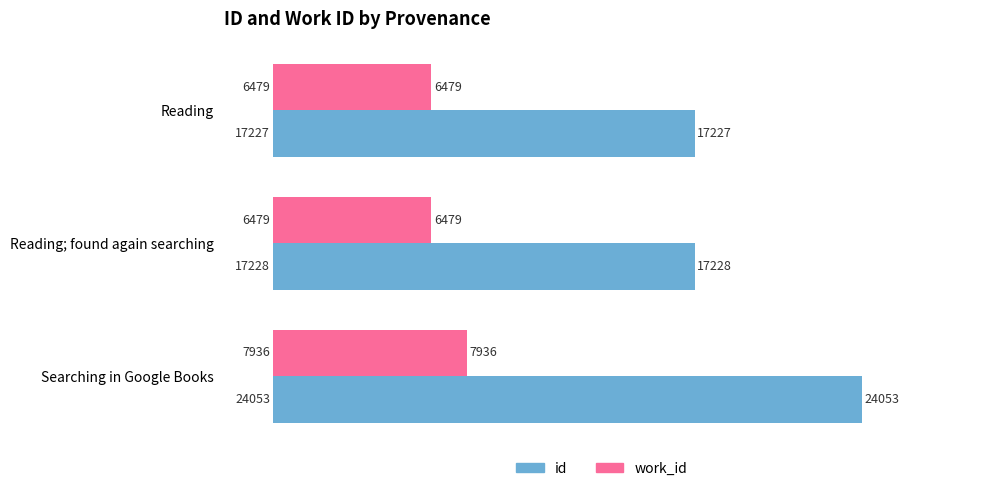

Between Reading; found again searching and Searching in Google Books, which series saw the biggest shift?

id